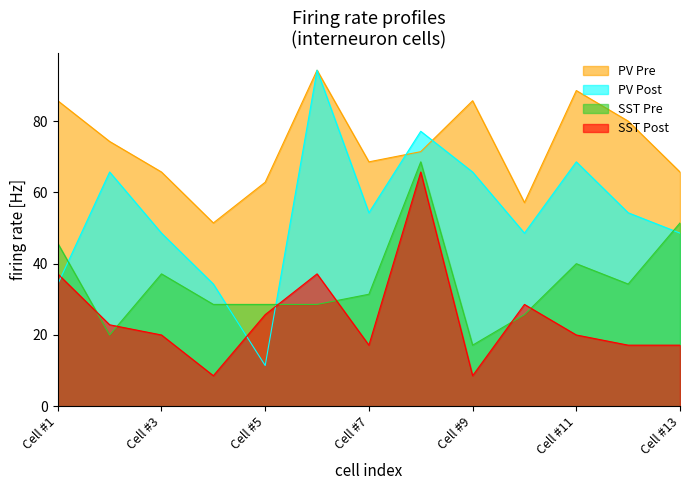

At which category does PV Pre reach its first local peak?

Cell #6